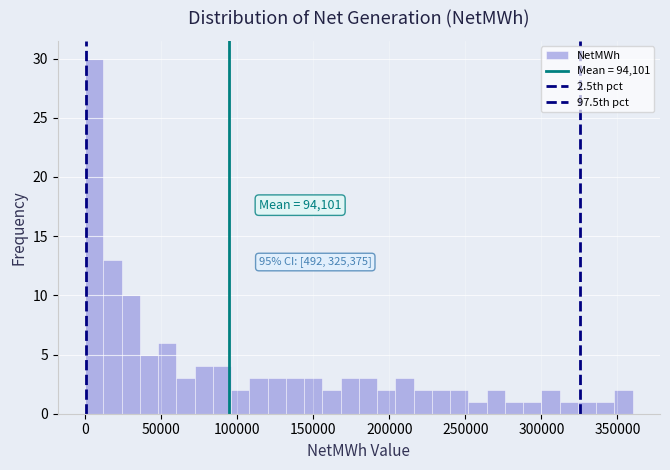

Read against the x-axis, roughly where is the centre of the tallest bar?

5000